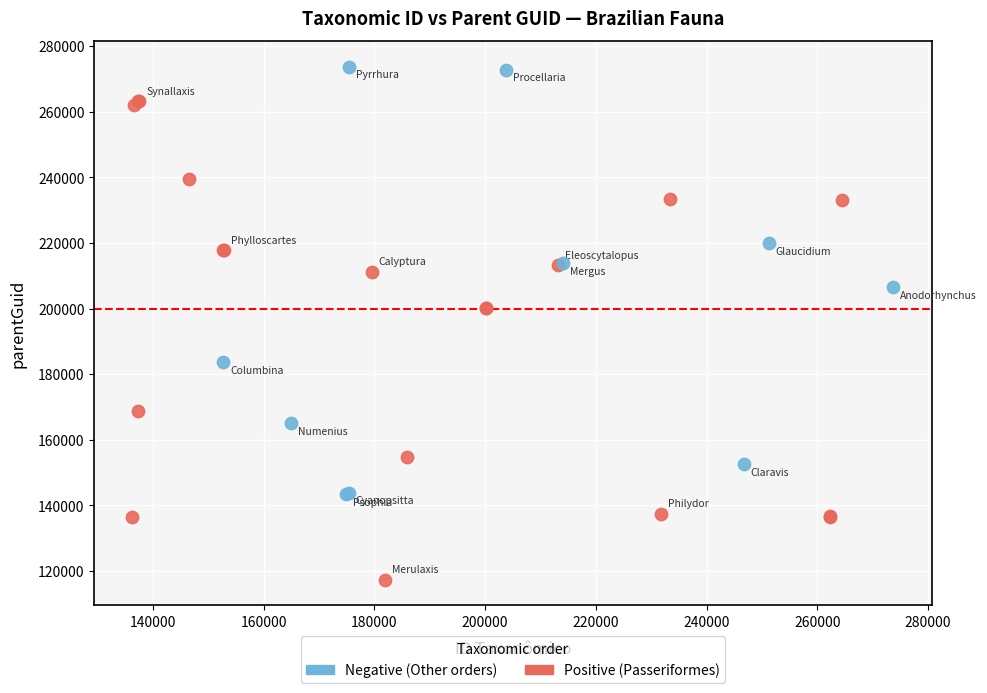

Which series contains the lowest Y value?

Positive (Passeriformes)